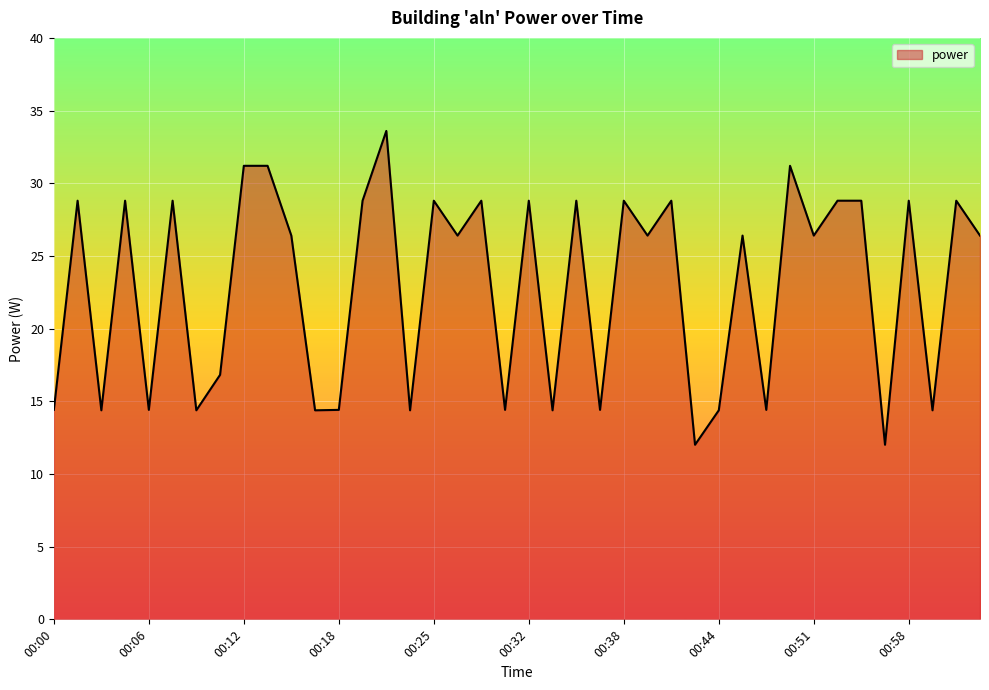

What is the difference between the maximum and minimum values?

21.6